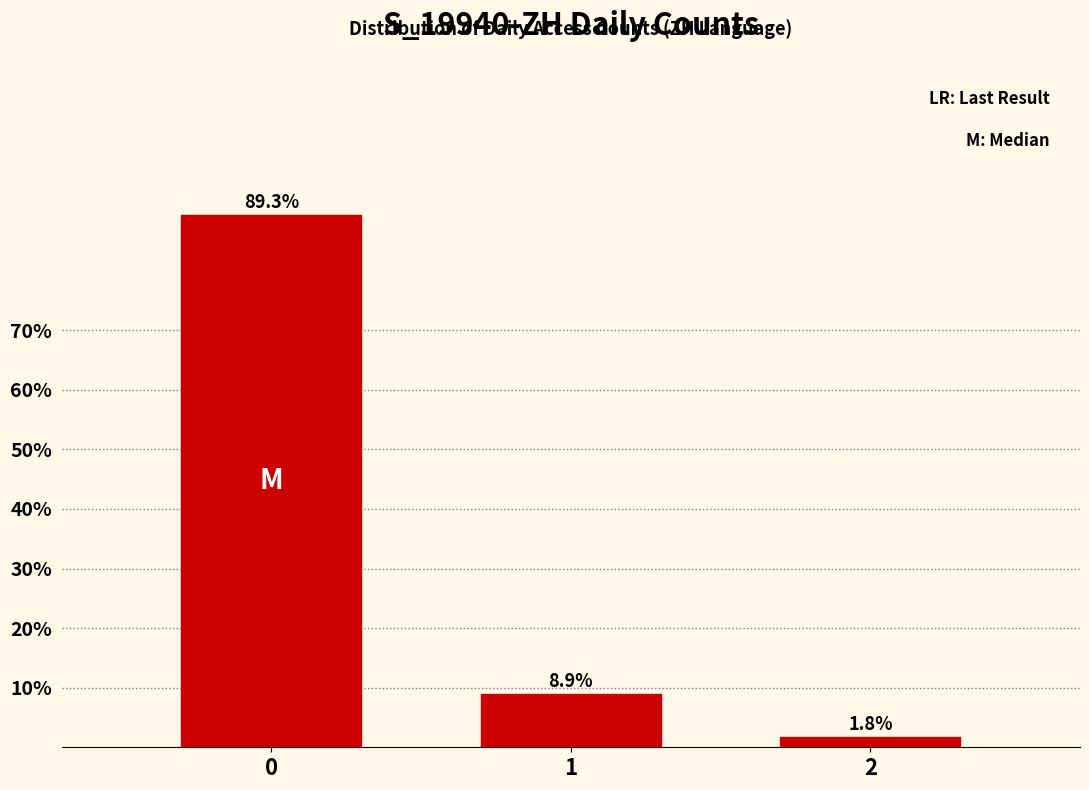

Reading right to left, list all the values displayed in this chart.

2=1.8	1=8.9	0=89.3